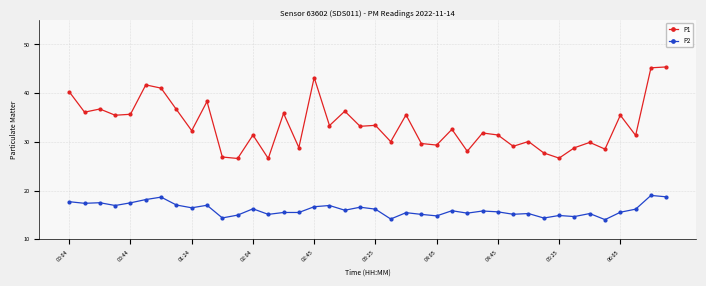

Which series has the widest spread of values?

P1